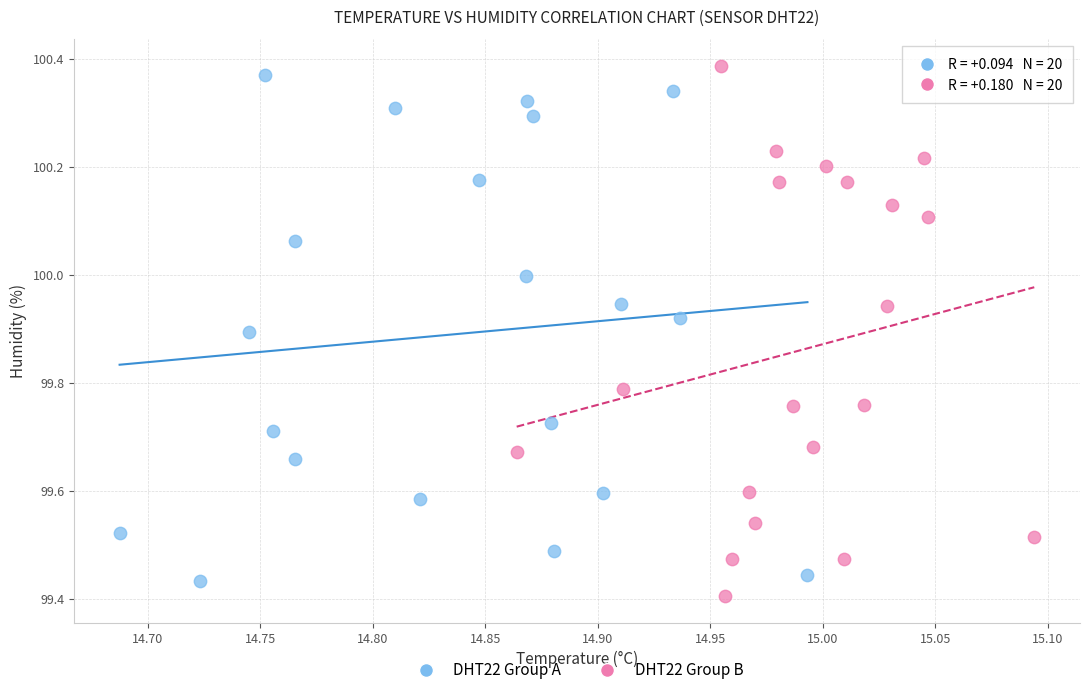

What are all the series names shown in the legend?

DHT22 Group A, DHT22 Group B